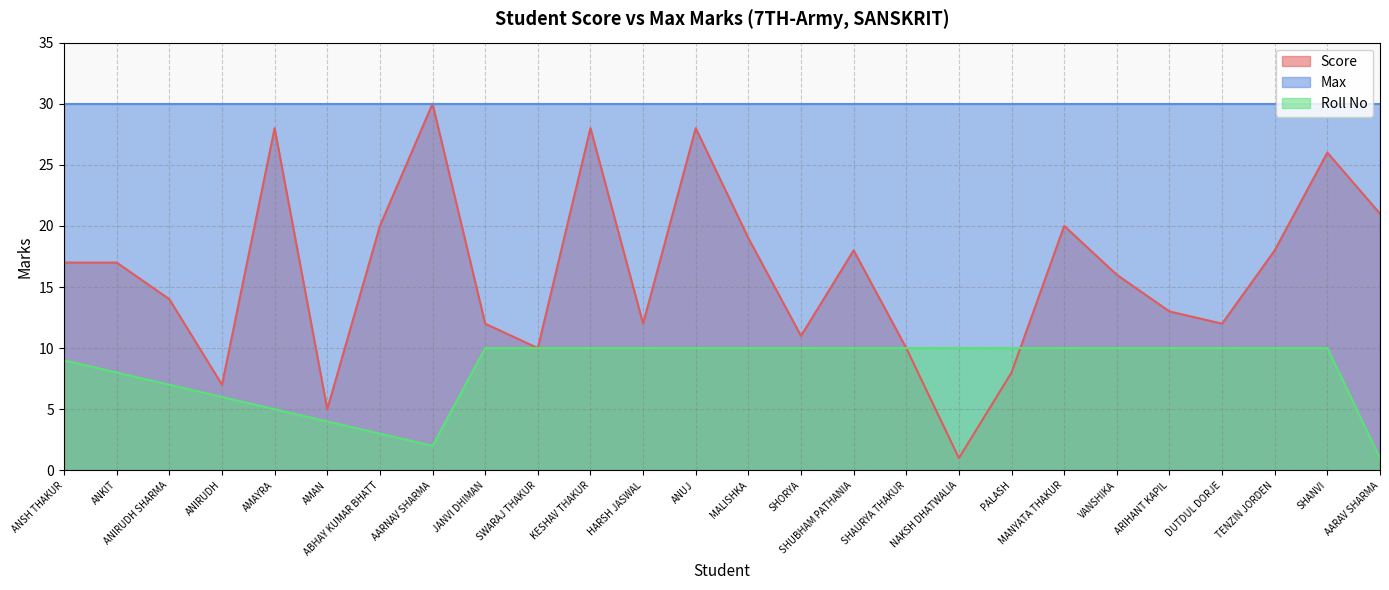

True or false: Max and Roll No cross at least once.

False